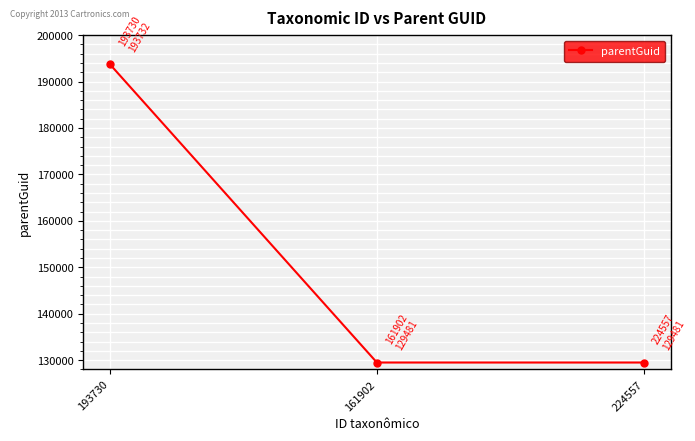

What value does the data have at 161902?

129481